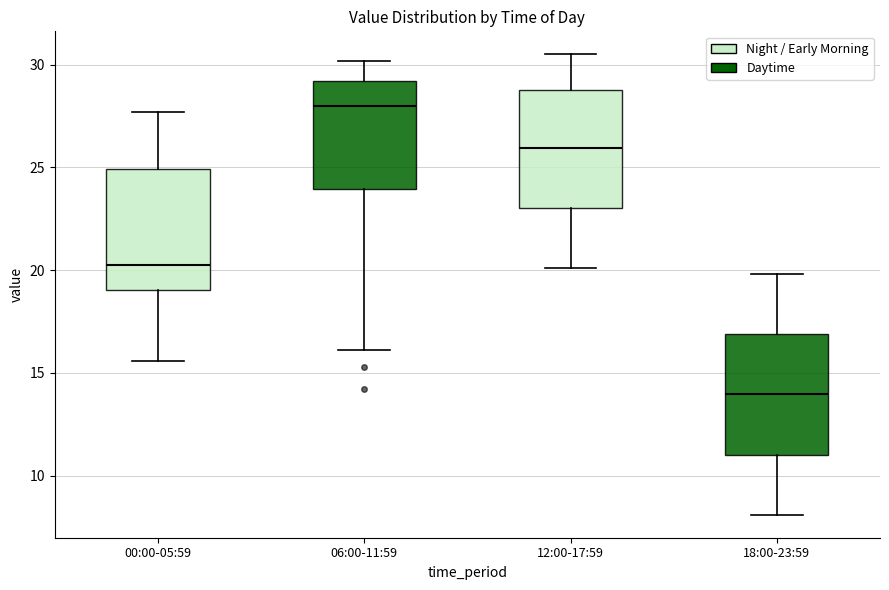

Reading left to right, transcribe this box plot: for each box, give where its median line is, the range the box spans, and where its two whiskers end, as read against the y-axis. The values are not printed on the chart, so give them approximately, as read against the axis.

00:00-05:59: median 20.5, box 19.0 to 25.0, whiskers 15.5 to 27.5
06:00-11:59: median 28.0, box 24.0 to 29.0, whiskers 16.0 to 30.0
12:00-17:59: median 26.0, box 23.0 to 29.0, whiskers 20.0 to 30.5
18:00-23:59: median 14.0, box 11.0 to 17.0, whiskers 8.0 to 20.0